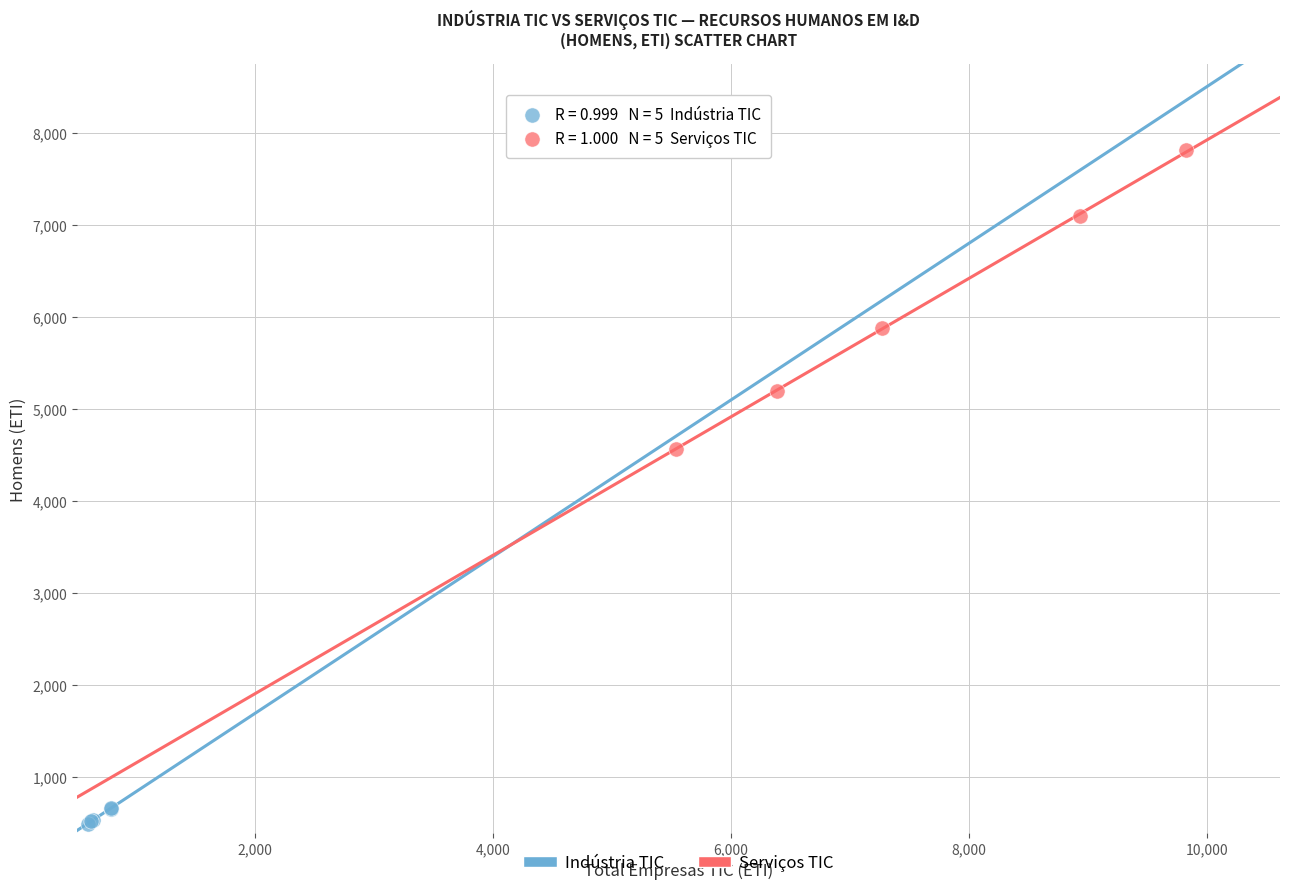

Which series has the largest Y range (max minus min)?

Serviços TIC